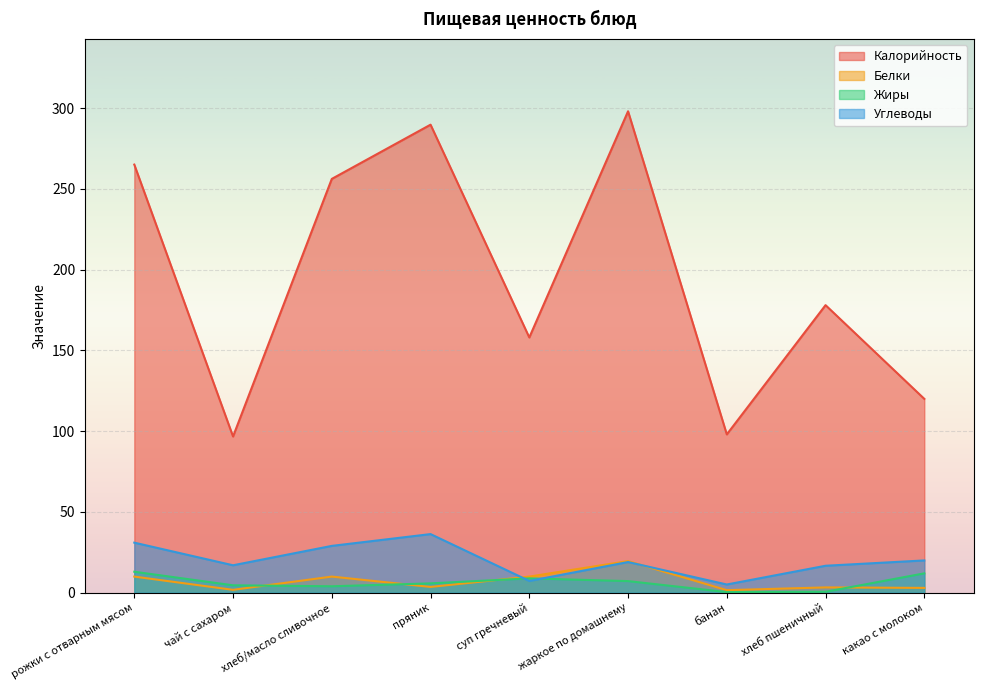

What is the minimum value shown in the chart?

0.4